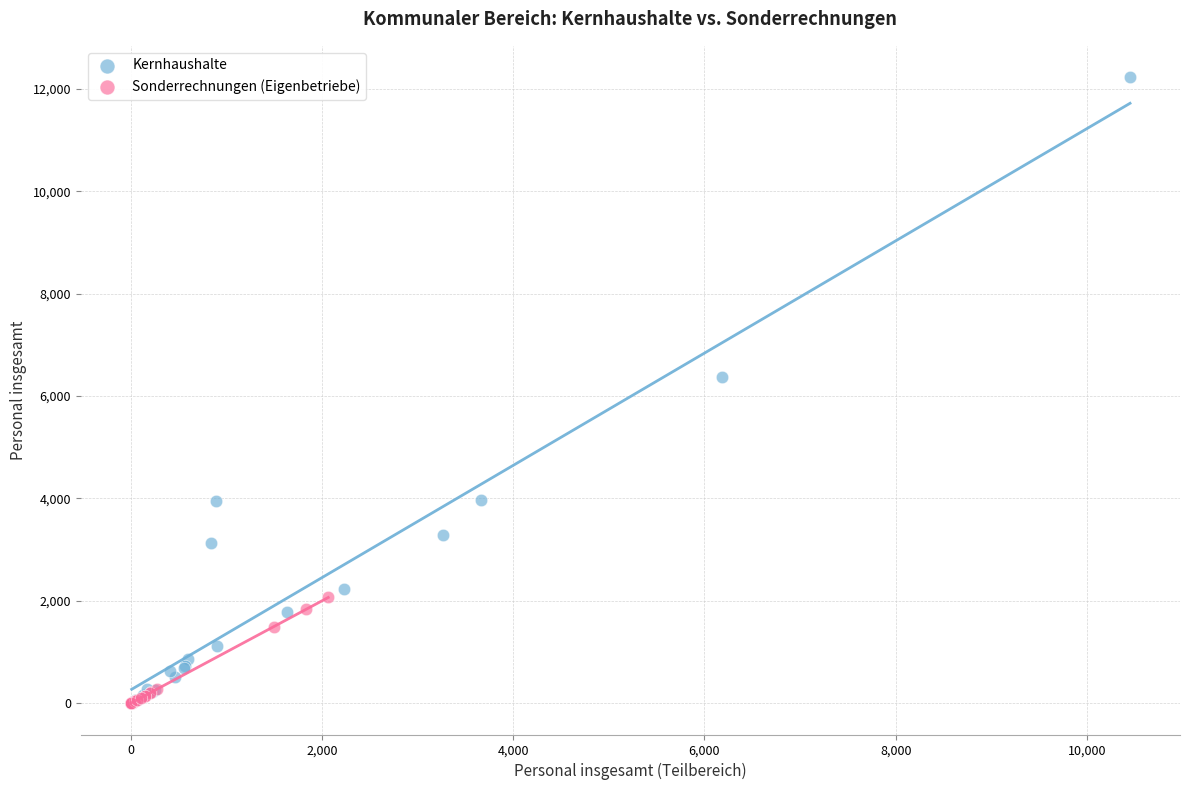

Which series contains the highest Y value?

Kernhaushalte